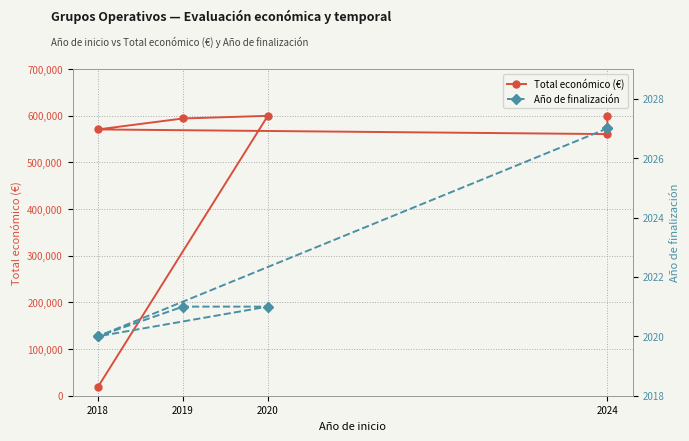

The value of Año de finalización at 2020 is 535. True or false?

False